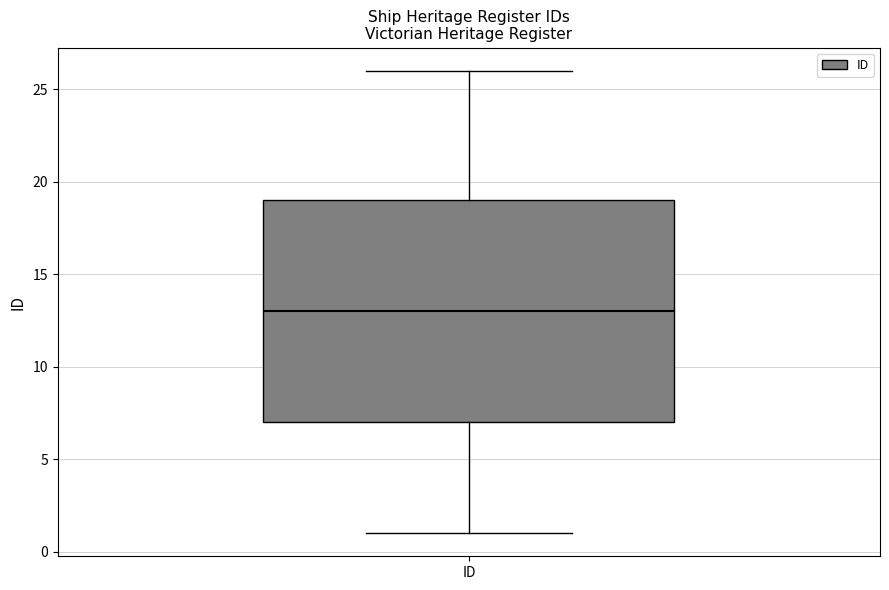

Where does the median line of the box for ID sit on the y-axis? The values are not printed on the chart, so give them approximately, as read against the axis.

13